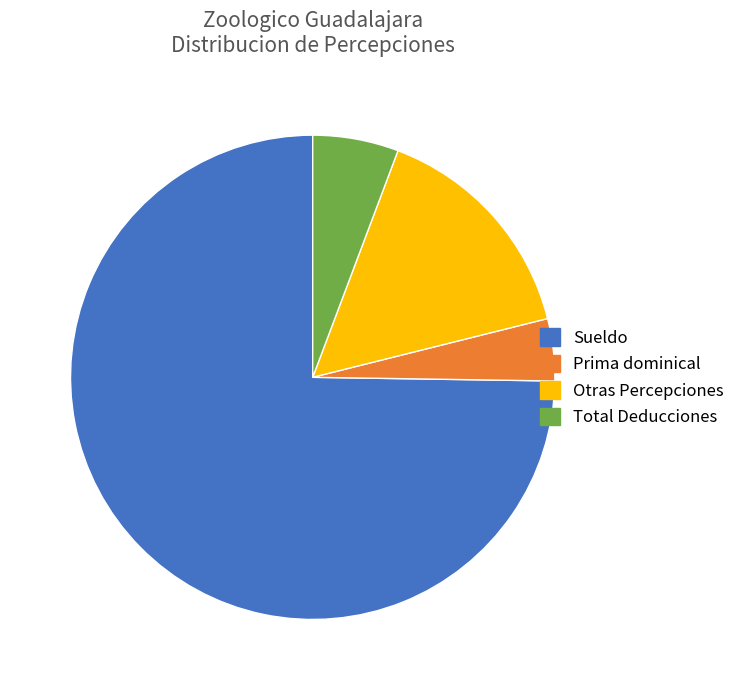

Is it true that Sueldo is 75% of the pie?

True